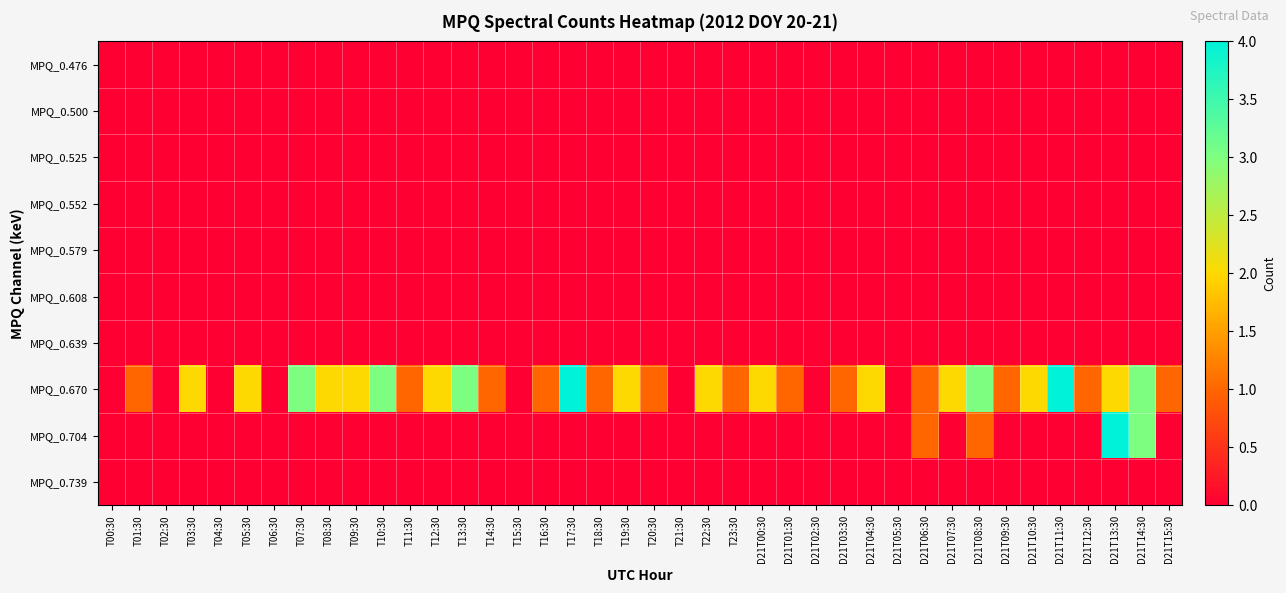

Which series has the largest total across all categories?

MPQ_0.670